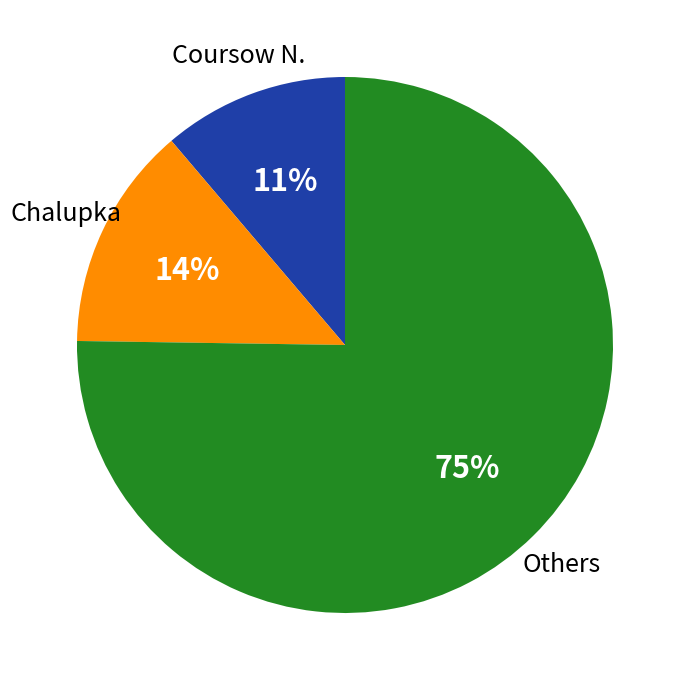

How many slices are in this pie chart?

3